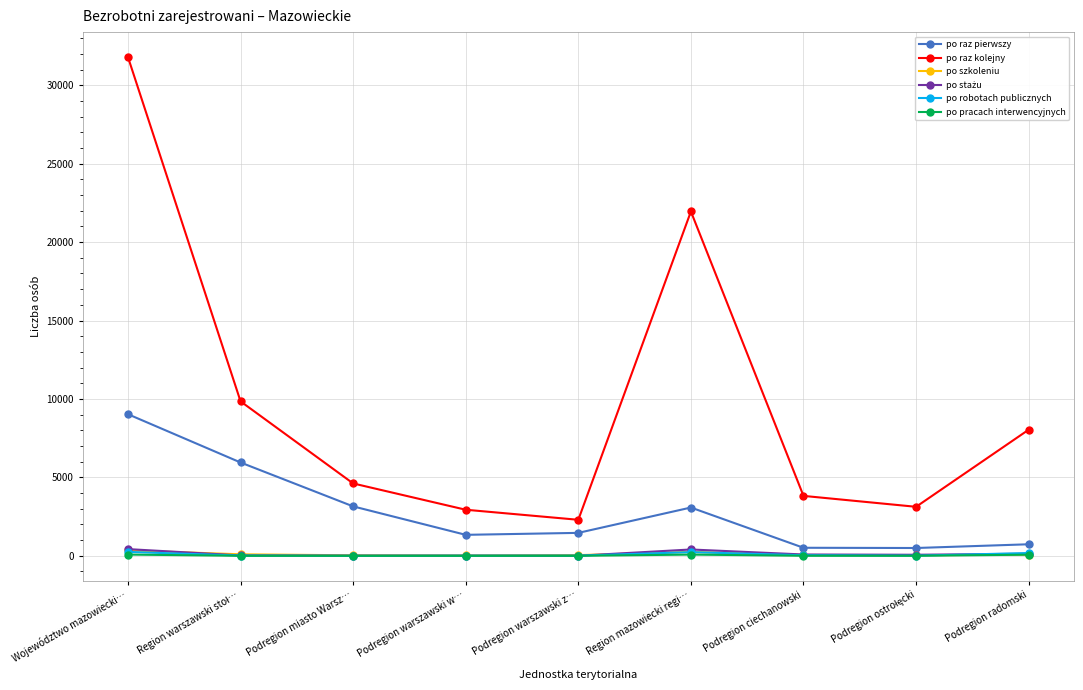

Which series has the widest spread of values?

po raz kolejny